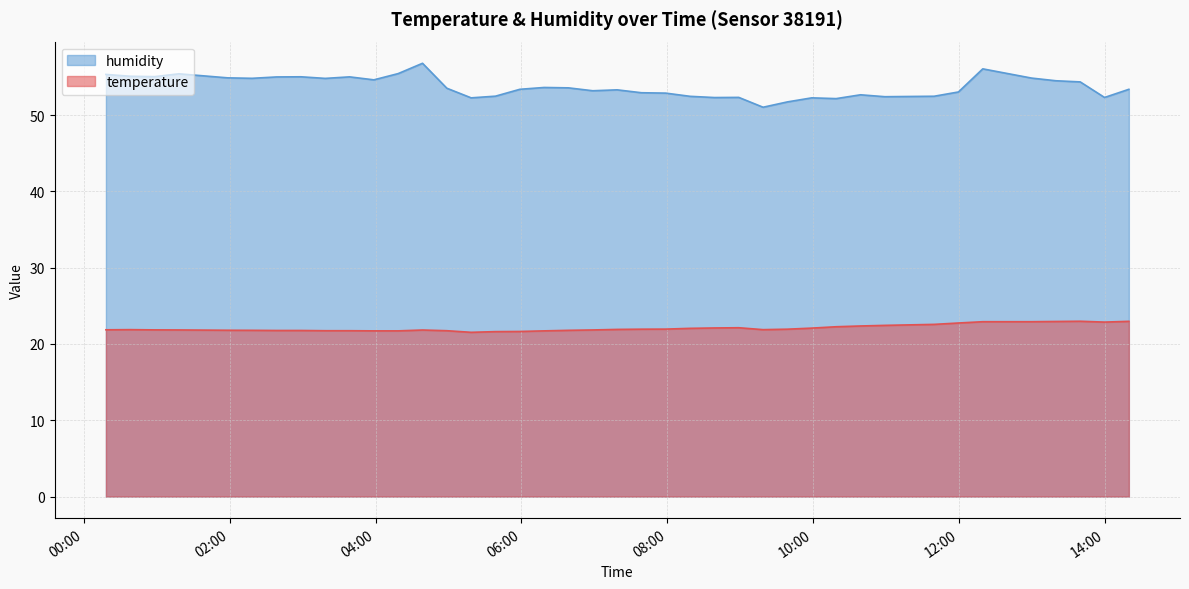

Which series has the largest total across all categories?

humidity